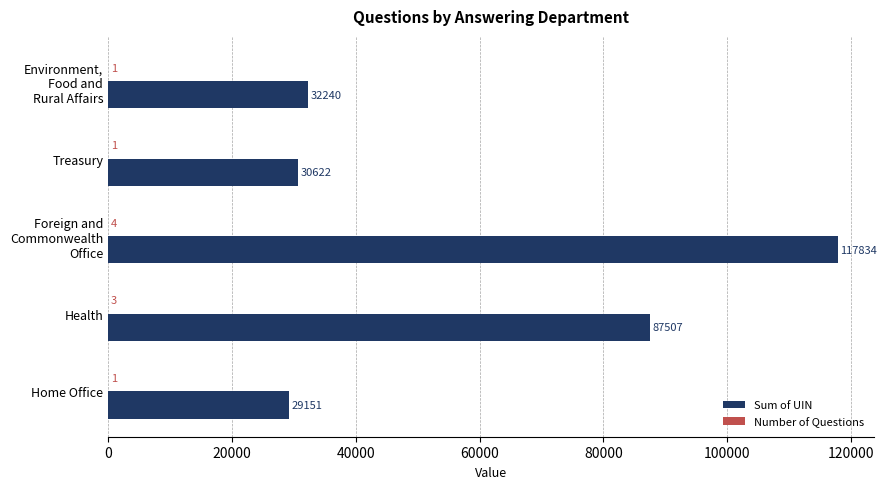

What value does the Sum of UIN series have at Treasury, to the nearest 50?

30600